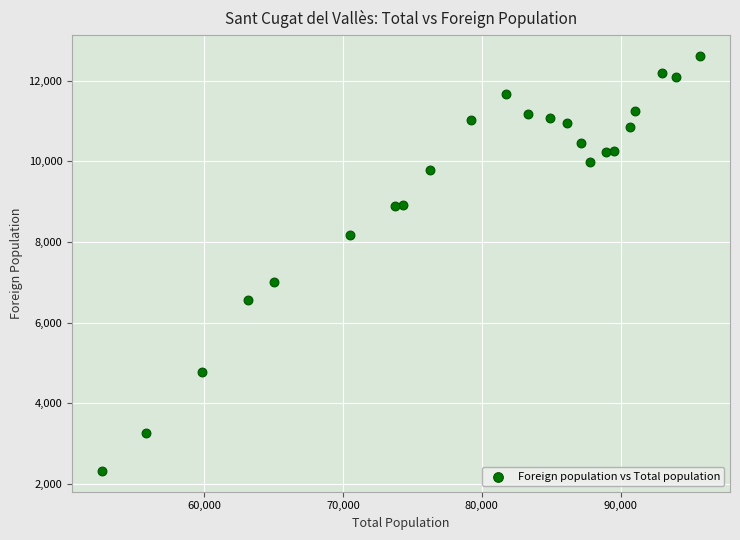

What Y value in the scatter plot is closest to 7469?

7013